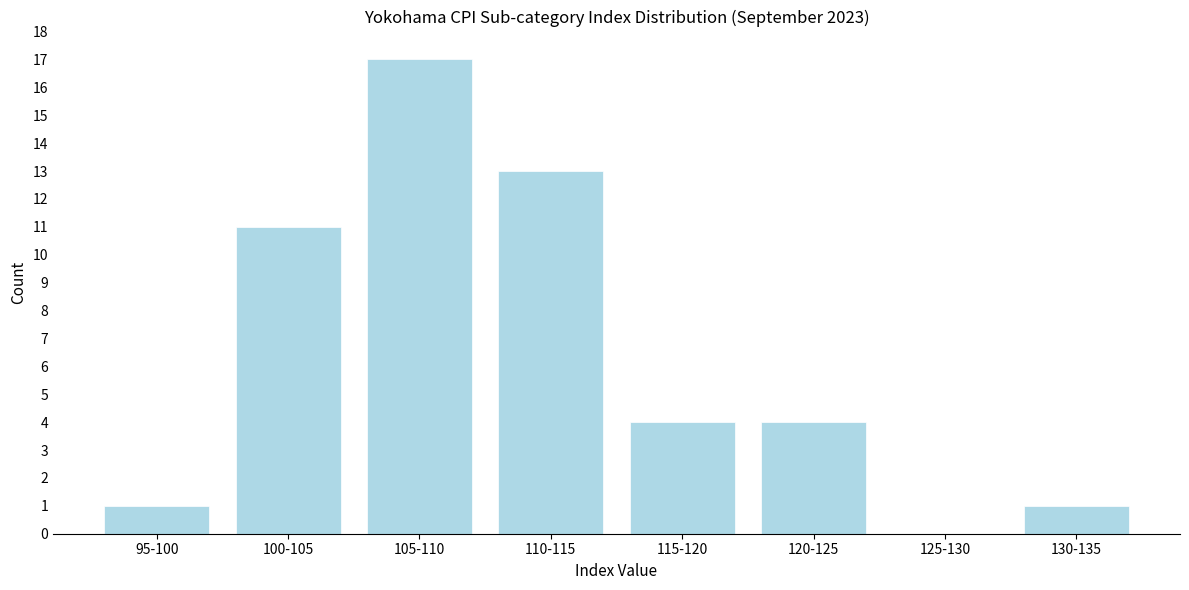

Reading left to right, what are all the values shown in this chart?

95-100=1	100-105=11	105-110=17	110-115=13	115-120=4	120-125=4	125-130=0	130-135=1